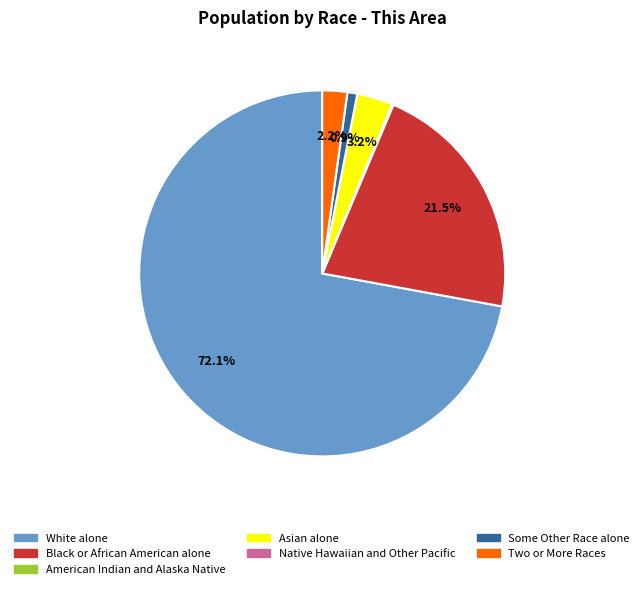

What is the largest slice in the pie chart?

White alone